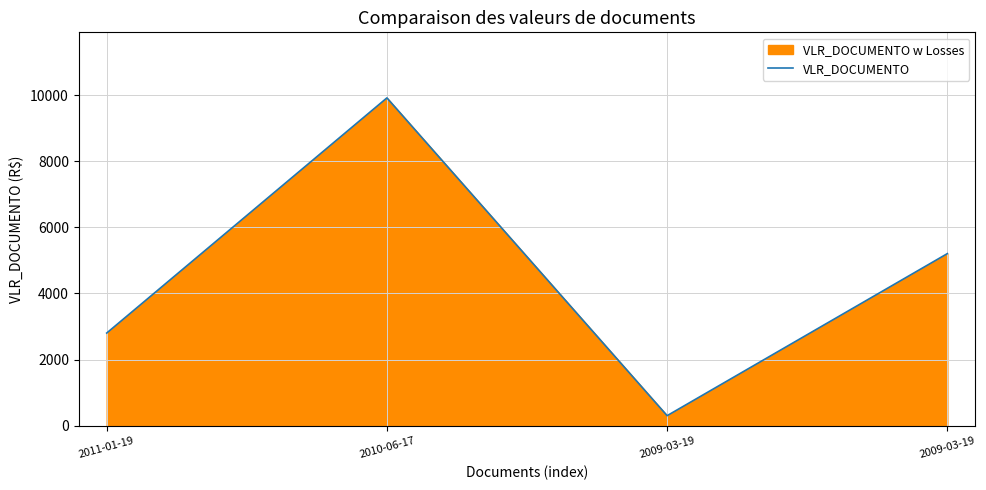

What is the difference between the maximum and second lowest values?

7110.6